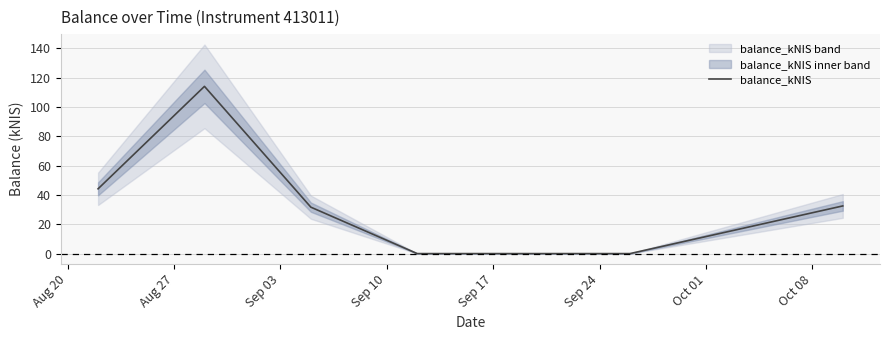

What is the sum of the values at Sep 03 and Sep 17?

31.7